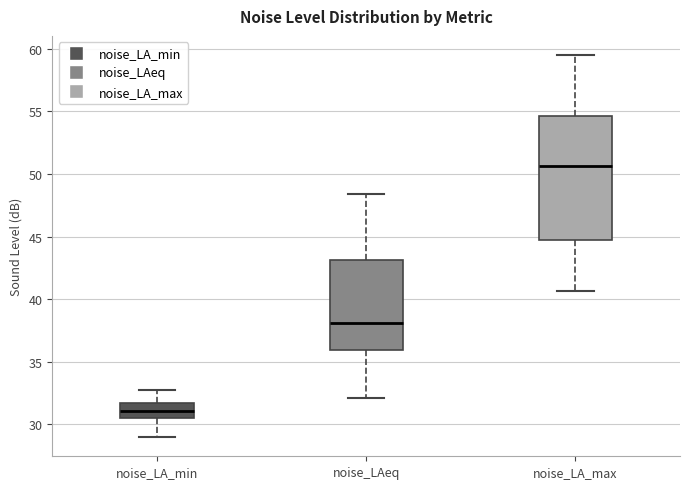

Reading left to right, read every box against the y-axis: the position of its median line, the range the box covers, and the ends of its whiskers. The values are not printed on the chart, so give them approximately, as read against the axis.

noise_LA_min: median 31.0, box 30.5 to 31.5, whiskers 29.0 to 32.5
noise_LAeq: median 38.0, box 36.0 to 43.0, whiskers 32.0 to 48.5
noise_LA_max: median 50.5, box 44.5 to 54.5, whiskers 40.5 to 59.5